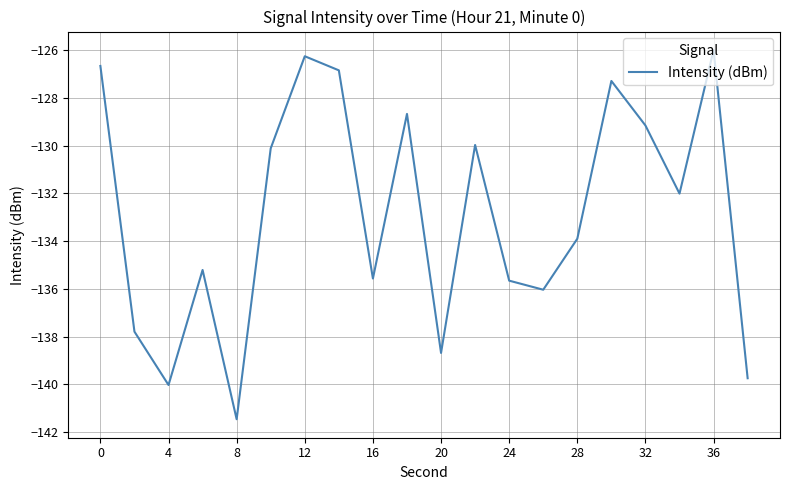

What is the difference between the maximum and minimum values?

15.5